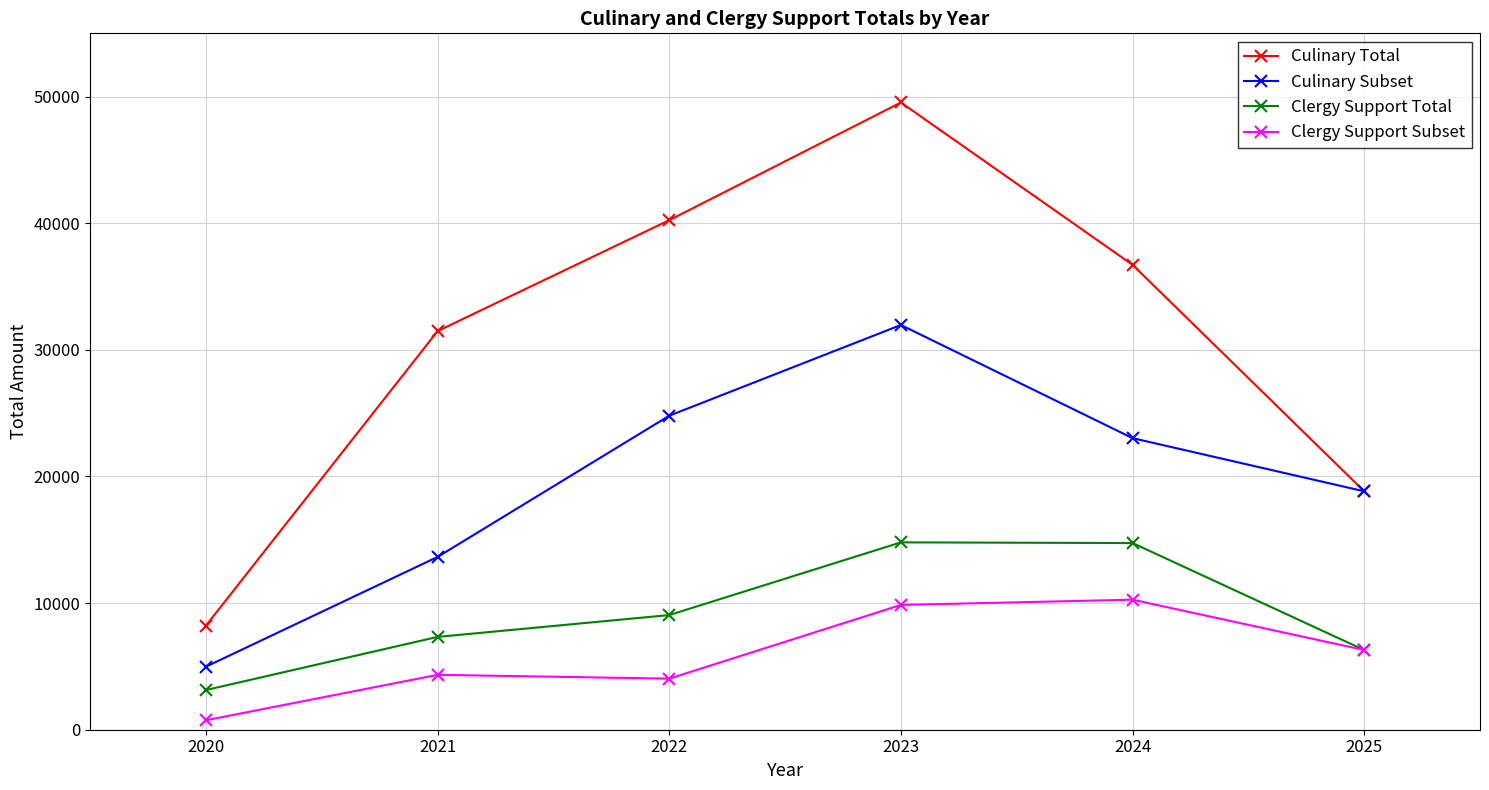

At which category does the chart reach its peak across all series?

2023